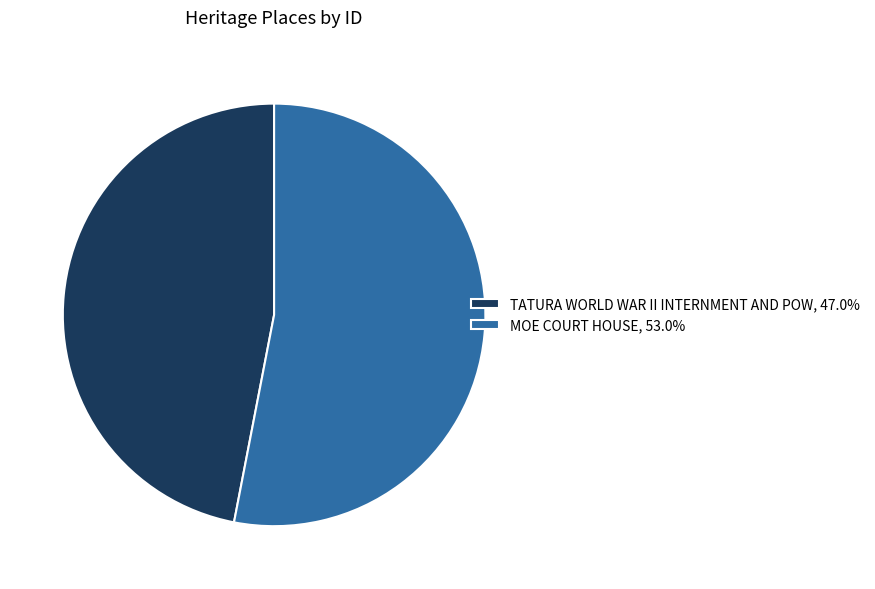

Is the sum of MOE COURT HOUSE, 53.0% and TATURA WORLD WAR II INTERNMENT AND POW, 47.0% greater than half?

Yes